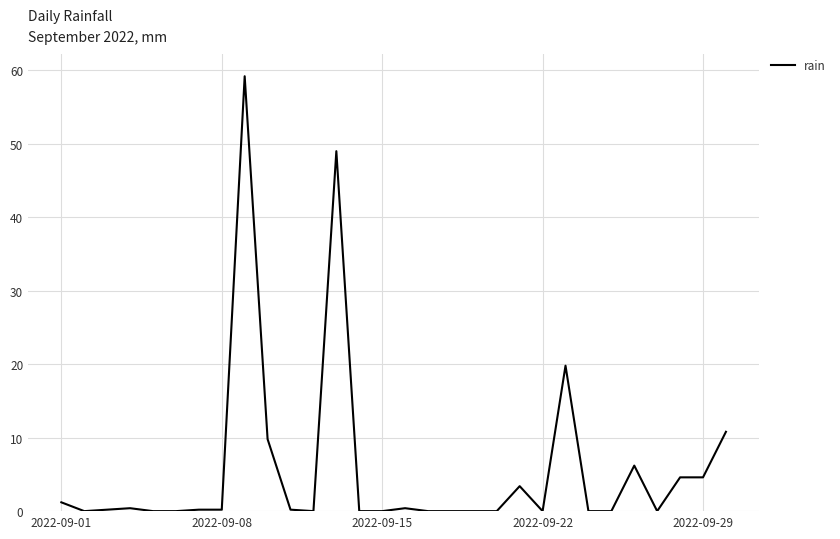

What is the difference between the maximum and minimum values?

59.2